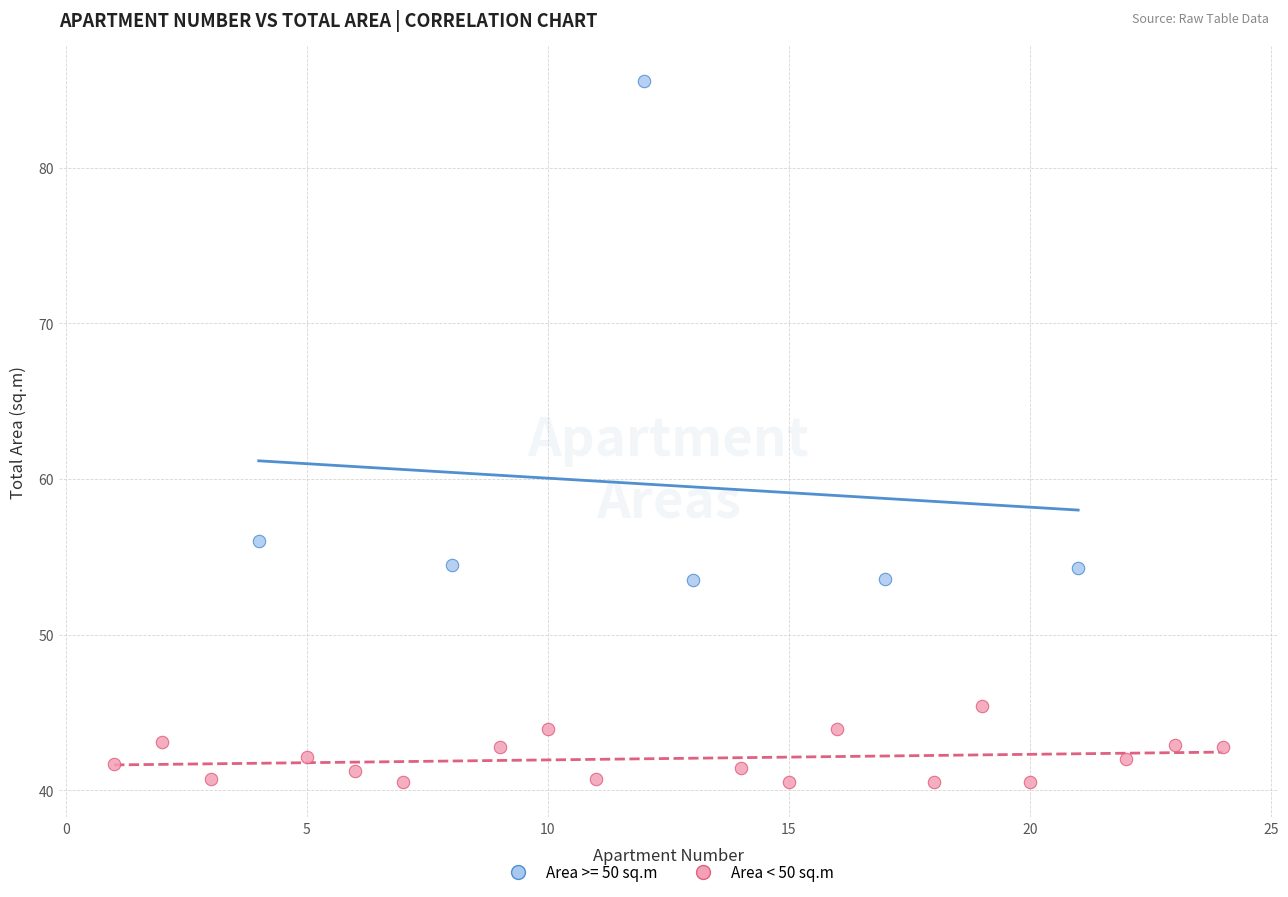

Which series reaches the maximum Y coordinate?

Area >= 50 sq.m